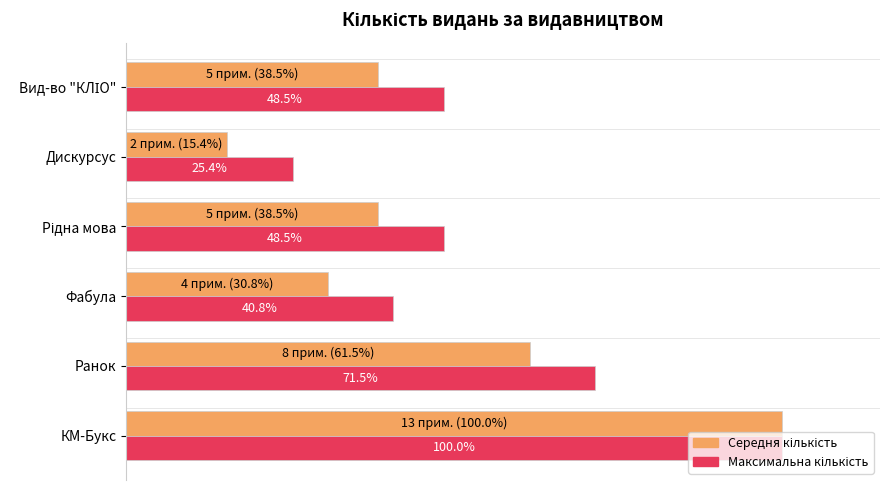

At which category does the chart reach its peak across all series?

КМ-Букс